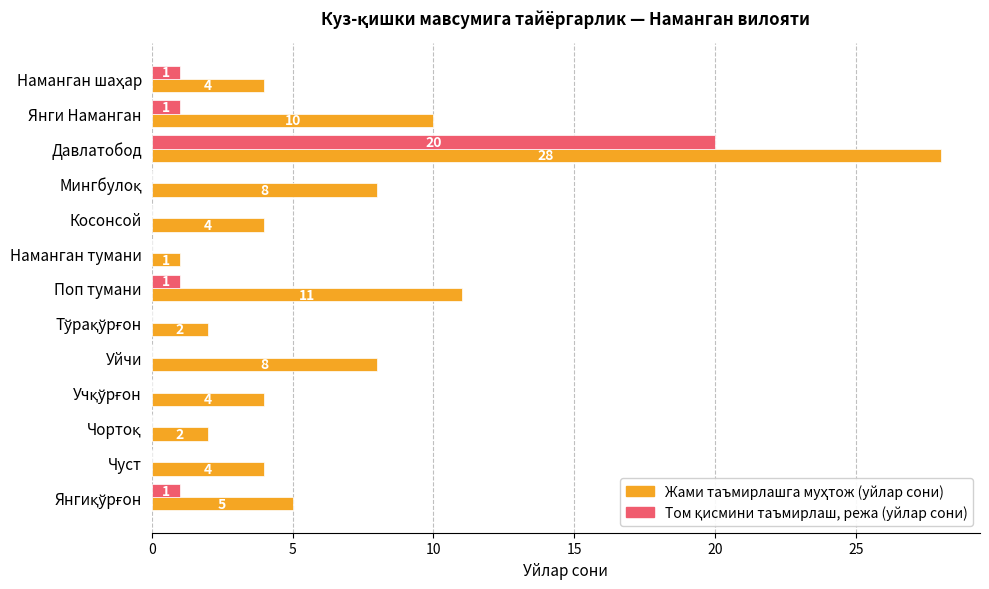

At which category is the sum across all series the highest?

Давлатобод